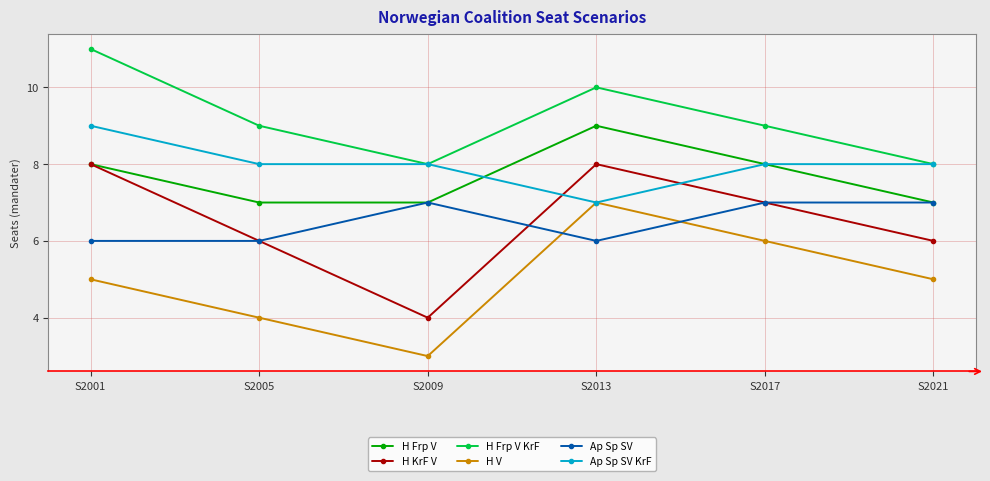

True or false: Ap Sp SV has more than 2 interior local peaks.

False